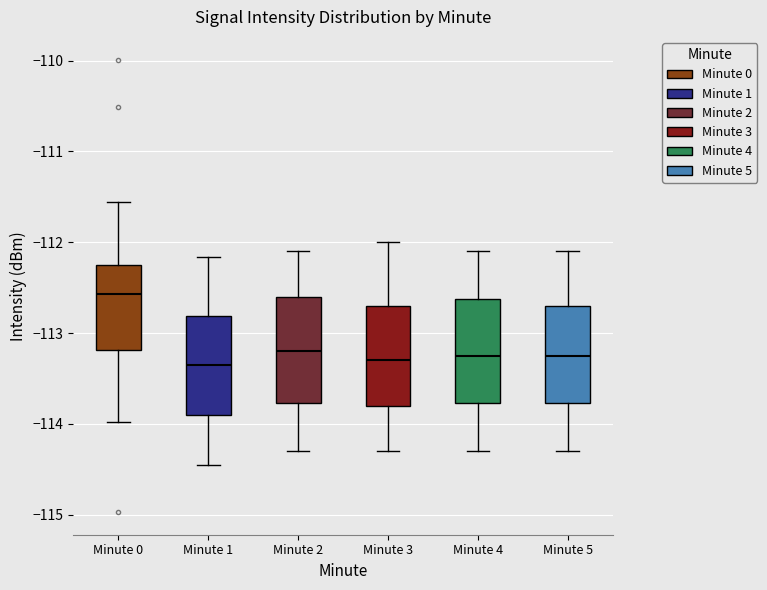

Reading left to right, transcribe this box plot: for each box, give where its median line is, the range the box spans, and where its two whiskers end, as read against the y-axis. The values are not printed on the chart, so give them approximately, as read against the axis.

Minute 0: median -112.6, box -113.2 to -112.2, whiskers -114.0 to -111.6
Minute 1: median -113.3, box -113.9 to -112.8, whiskers -114.4 to -112.2
Minute 2: median -113.2, box -113.8 to -112.6, whiskers -114.3 to -112.1
Minute 3: median -113.3, box -113.8 to -112.7, whiskers -114.3 to -112.0
Minute 4: median -113.2, box -113.8 to -112.6, whiskers -114.3 to -112.1
Minute 5: median -113.2, box -113.8 to -112.7, whiskers -114.3 to -112.1